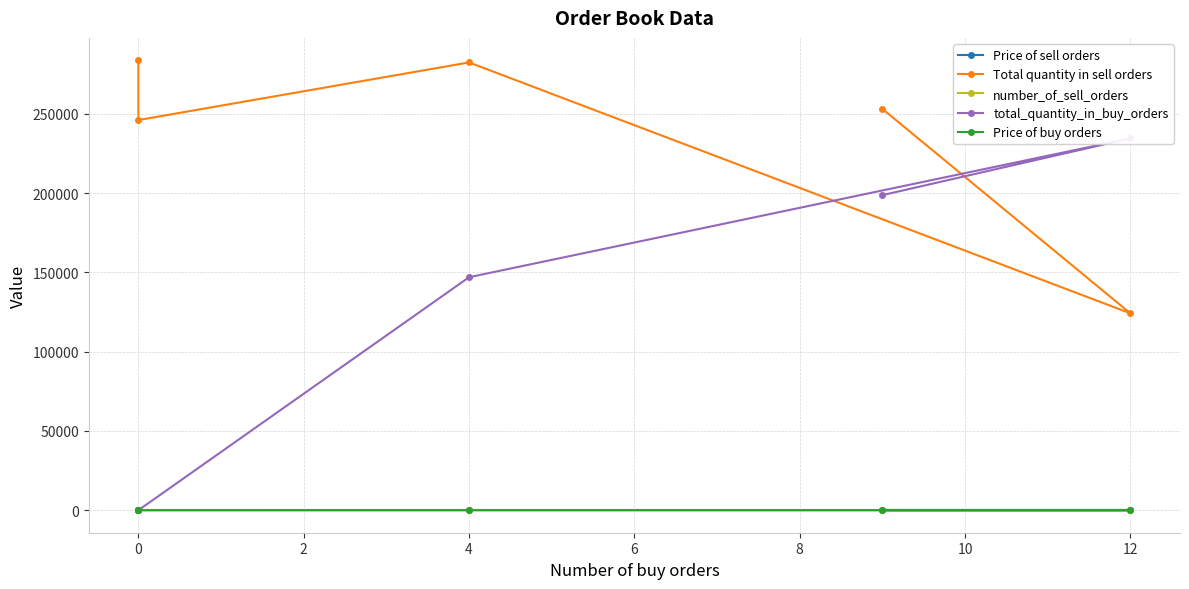

List the series in order of their peak value, lowest first.

Price of buy orders, Price of sell orders, number_of_sell_orders, total_quantity_in_buy_orders, Total quantity in sell orders